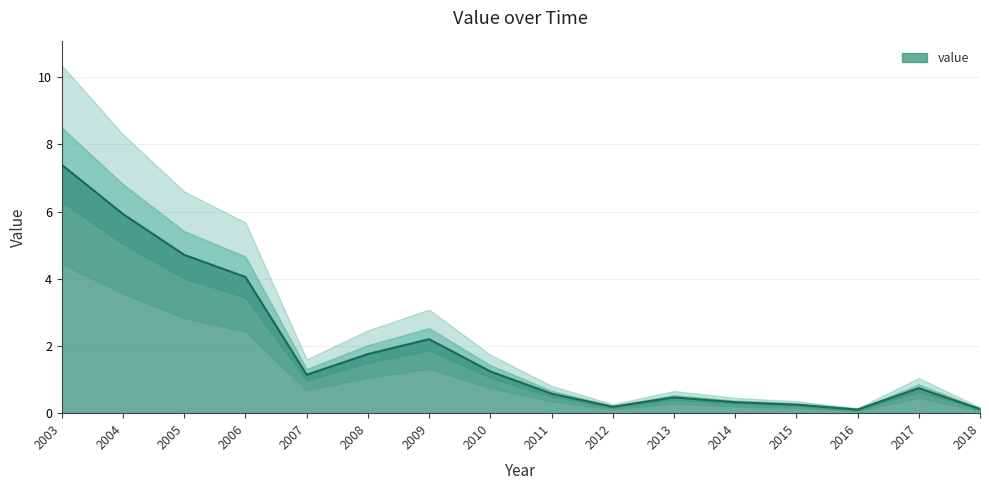

Reading left to right, extract all data points from this chart.

2003=7.4	2004=5.9	2005=4.7	2006=4.1	2007=1.1	2008=1.8	2009=2.2	2010=1.2	2011=0.6	2012=0.2	2013=0.5	2014=0.3	2015=0.3	2016=0.1	2017=0.7	2018=0.1